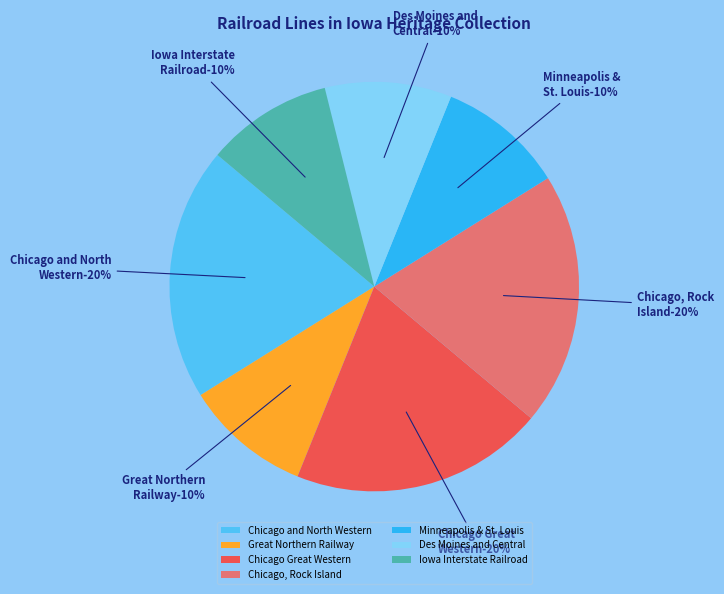

Which category has the smallest portion of the pie?

Great Northern Railway